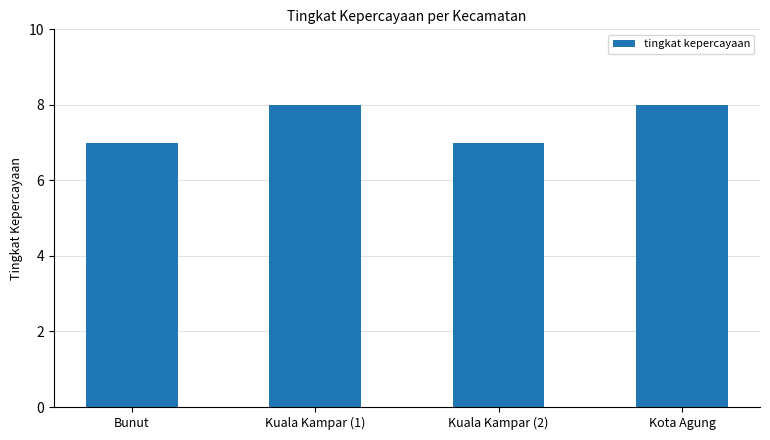

What is the difference between the maximum and minimum values?

1